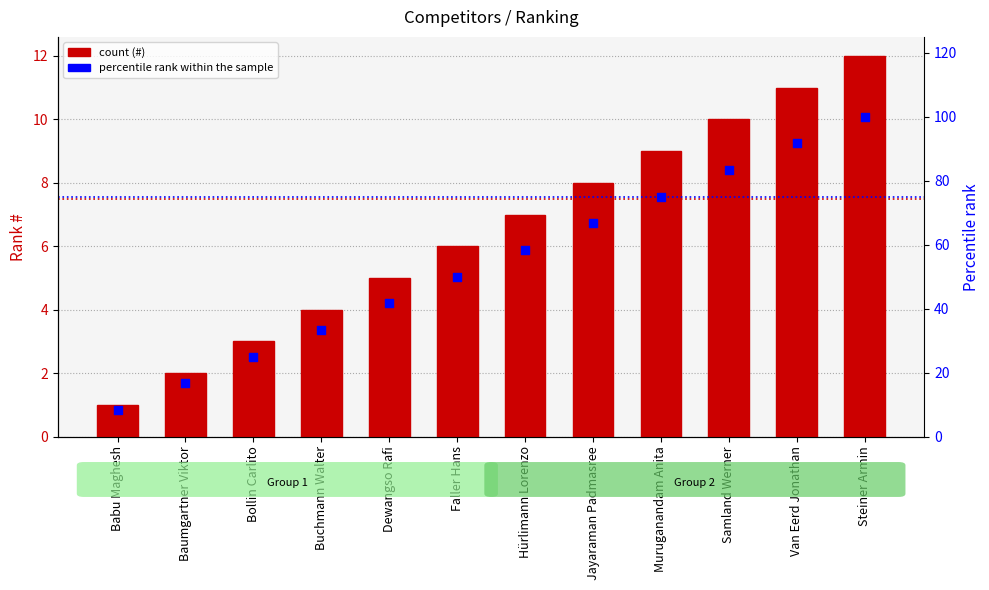

Which series has the largest total across all categories?

percentile rank within the sample